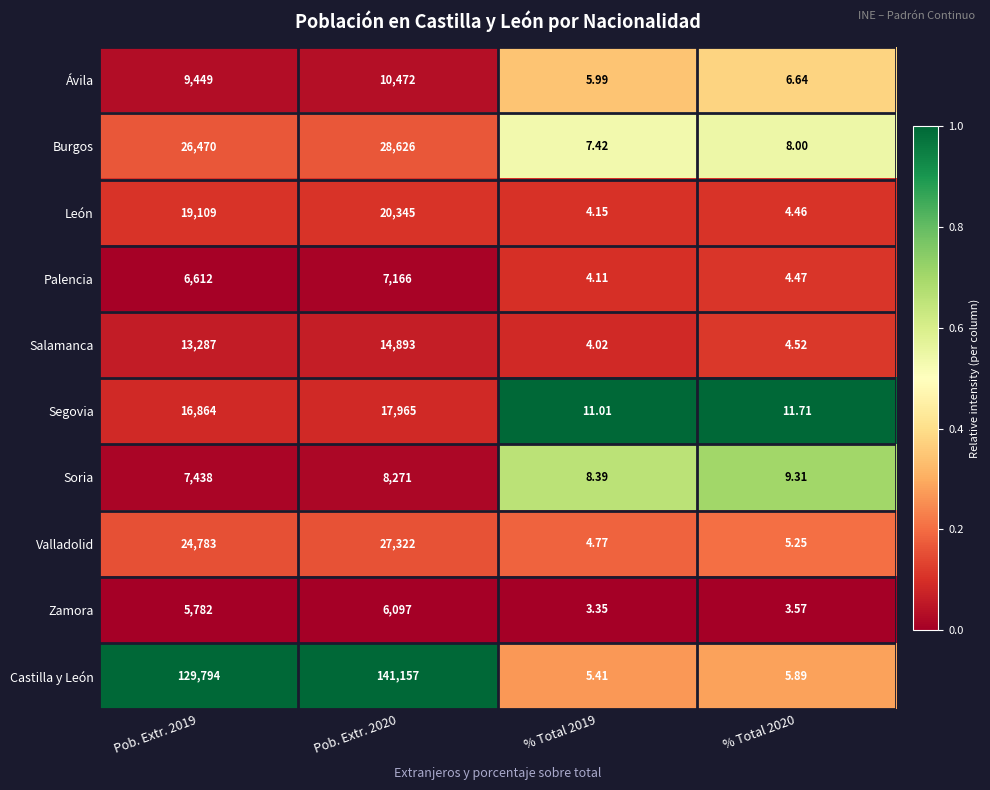

How many distinct data groups are displayed?

10